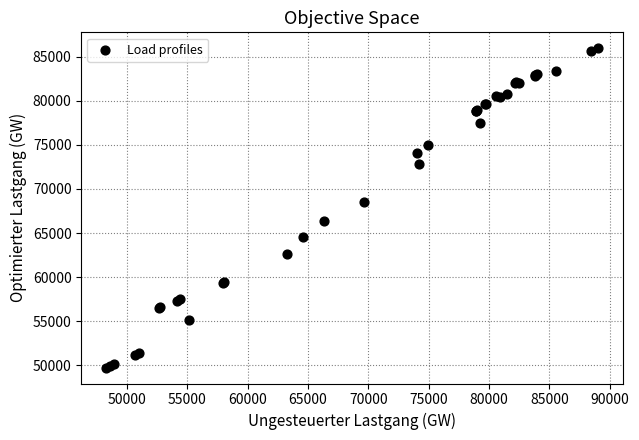

What Y value in the scatter plot is closest to 67852?

68477.7